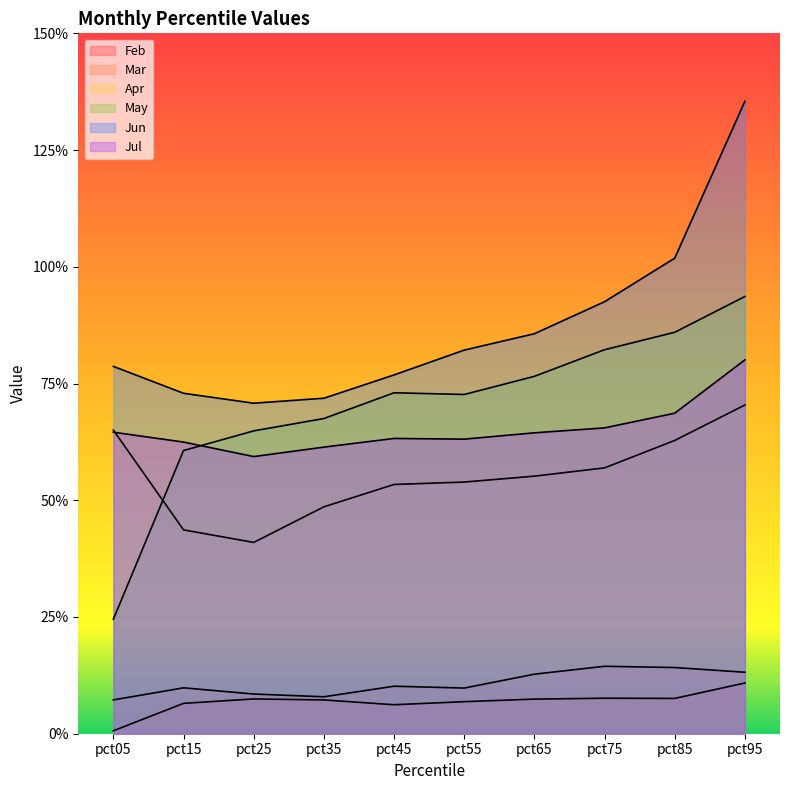

Which category has the lowest value in the Mar series?

pct05